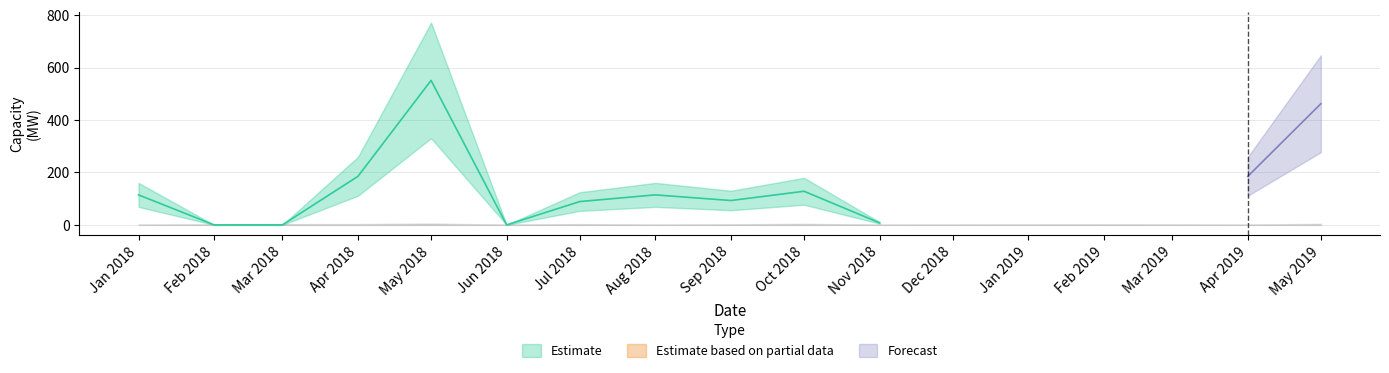

Is this an area chart (filled region under the line)?

No